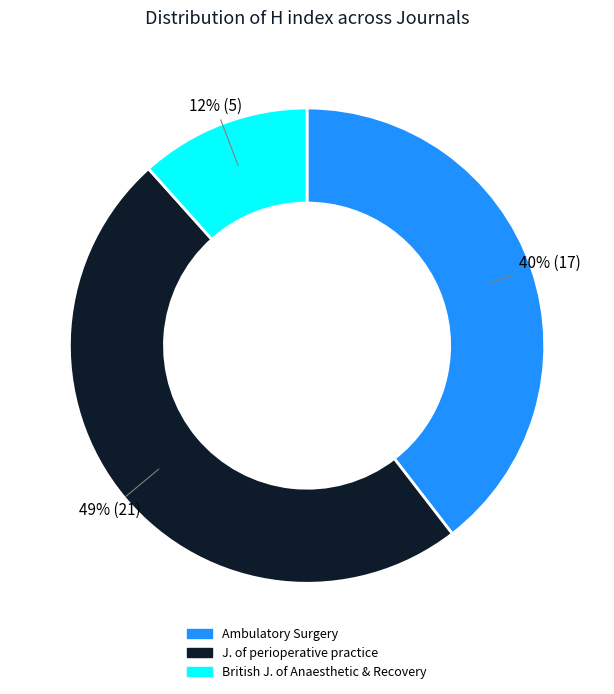

How many segments does this pie chart have?

3